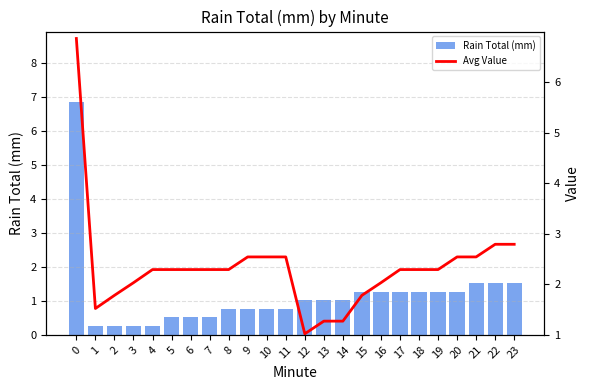

List the labels in order of Rain Total (mm) value, smallest first.

1, 2, 3, 4, 5, 6, 7, 8, 9, 10, 11, 12, 13, 14, 15, 16, 17, 18, 19, 20, 21, 22, 23, 0